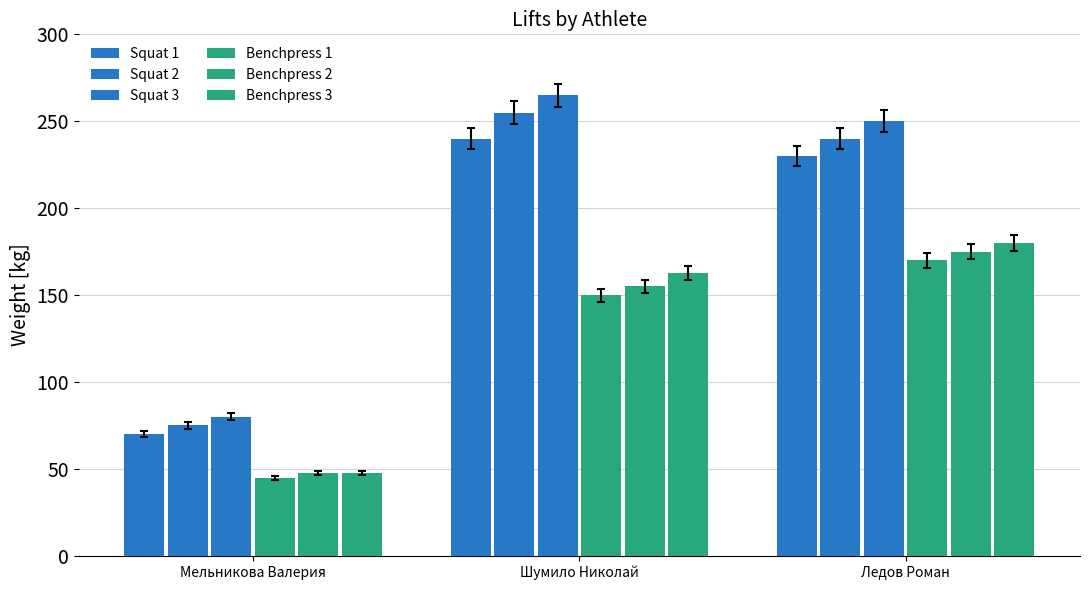

How many categories are shown in the chart?

3